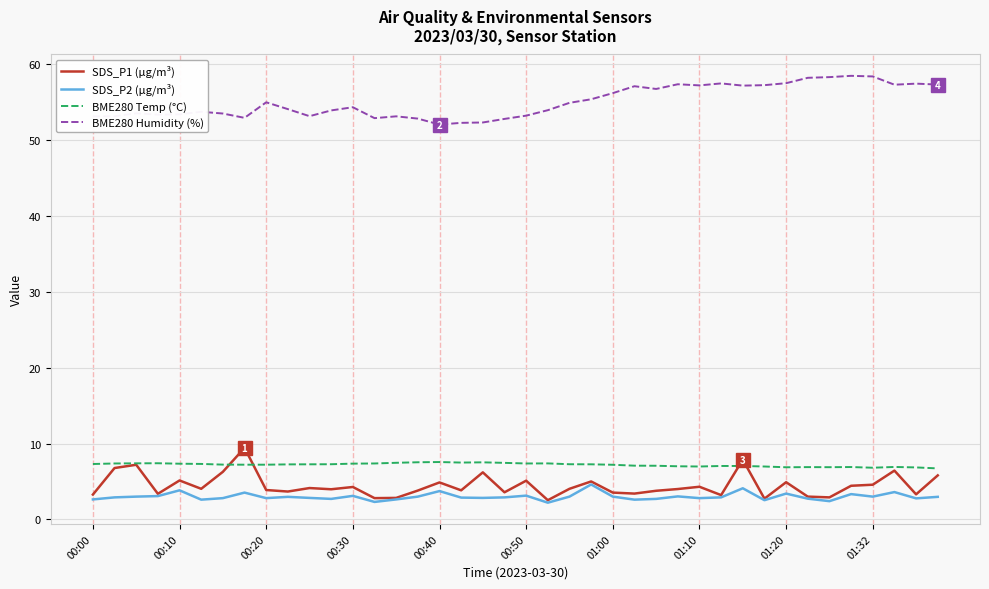

True or false: BME280 Humidity (%) and BME280 Temp (°C) cross at least once.

False